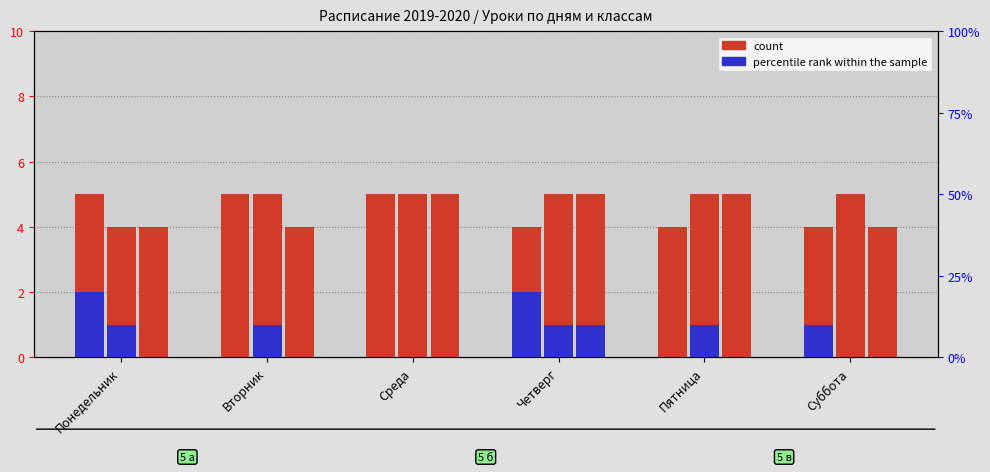

Which label corresponds to the largest value in the chart?

Понедельник